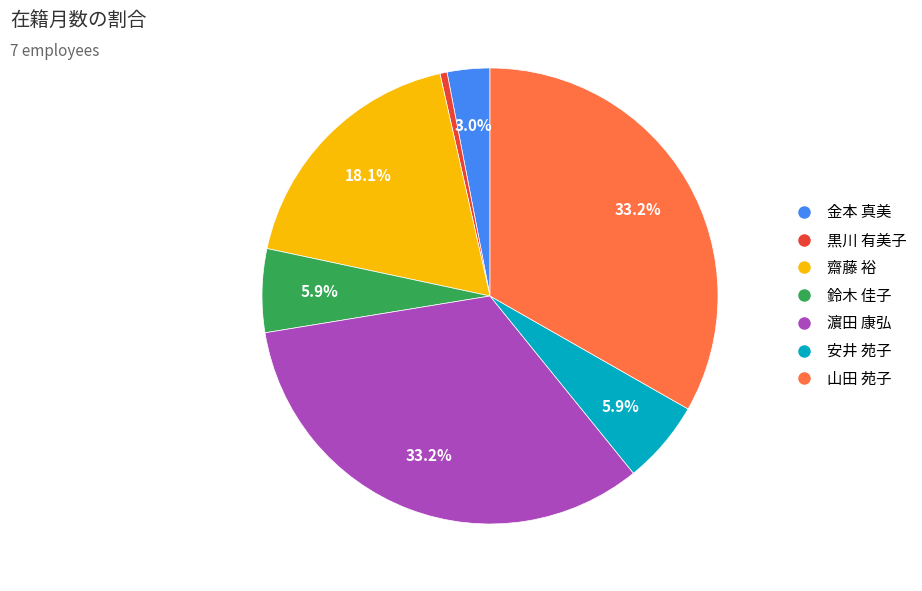

To the nearest percent, what is the difference between the largest and smallest slice percentages?

33%